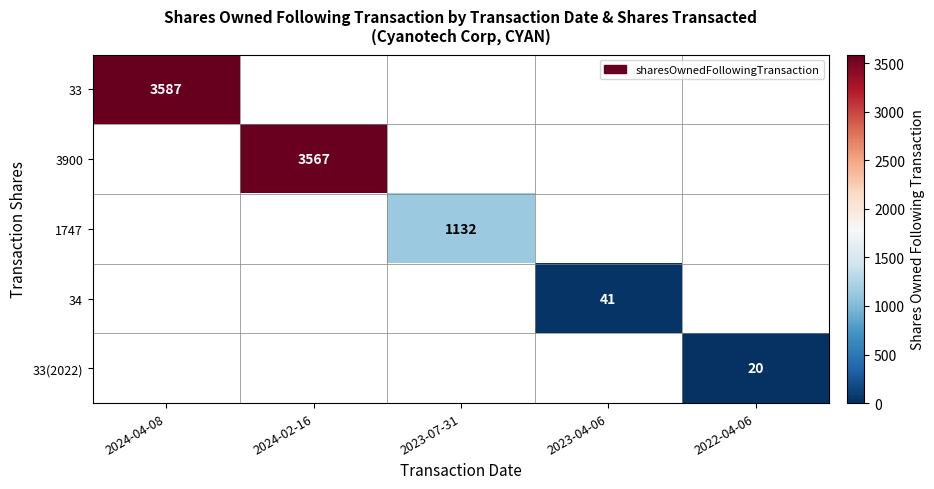

What is the greatest value displayed?

3587.0